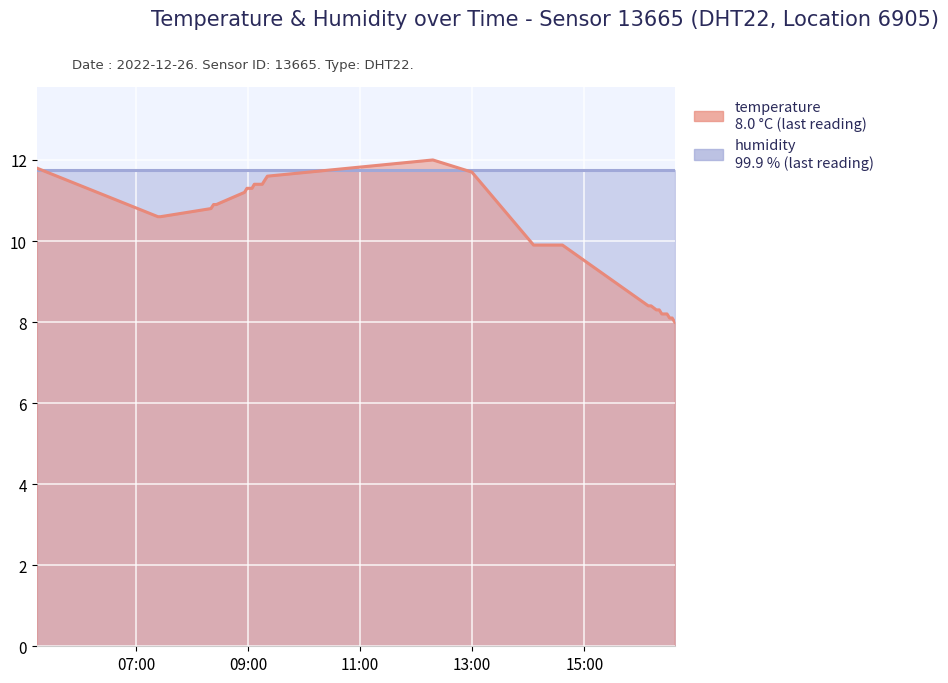

Reading left to right, what are all the values shown in this chart?

11.8	10.6	10.6	10.8	10.9	10.9	11.2	11.3	11.3	11.3	11.4	11.4	11.4	11.4	11.5	11.6	12.0	11.7	9.9	9.9	9.9	9.9	9.9	9.9	9.9	9.9	9.9	9.9	9.9	9.9	8.4	8.4	8.3	8.3	8.2	8.2	8.2	8.1	8.1	8.0